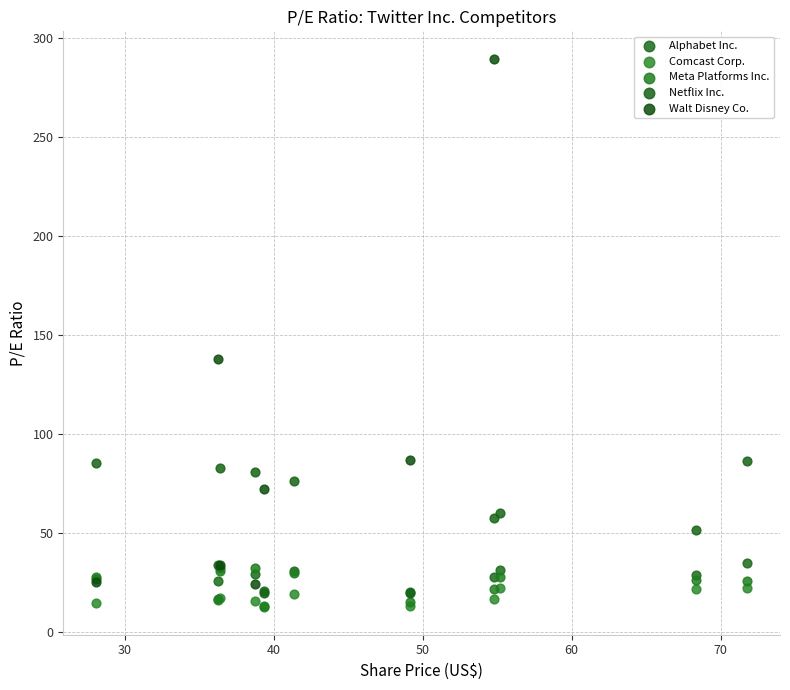

Which series has the largest Y range (max minus min)?

Walt Disney Co.